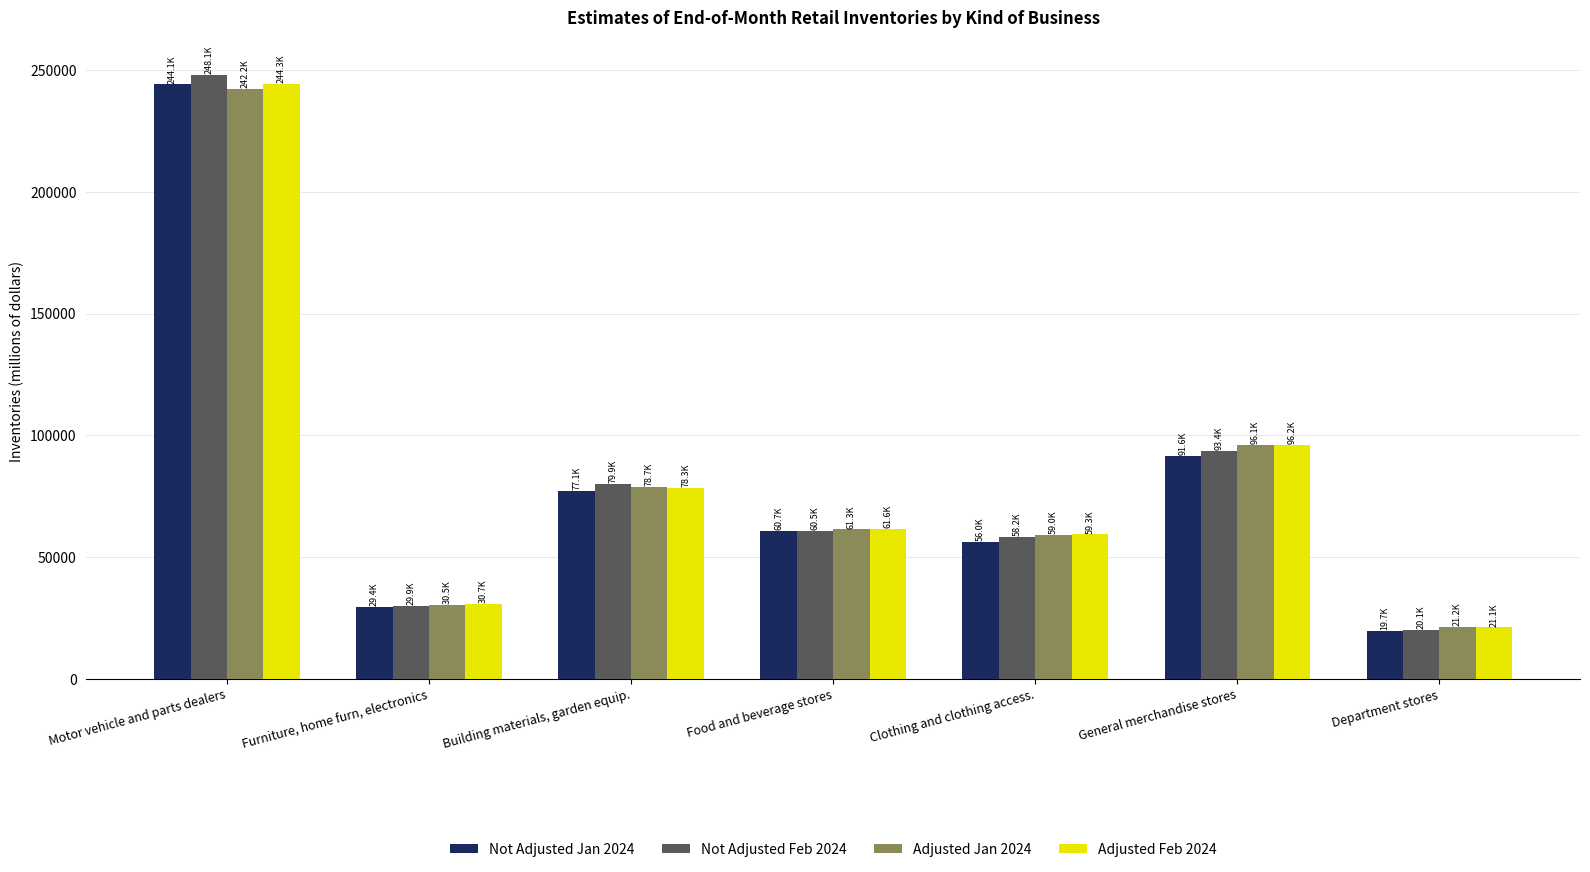

What is the sum of all Adjusted Feb 2024 values?

591358